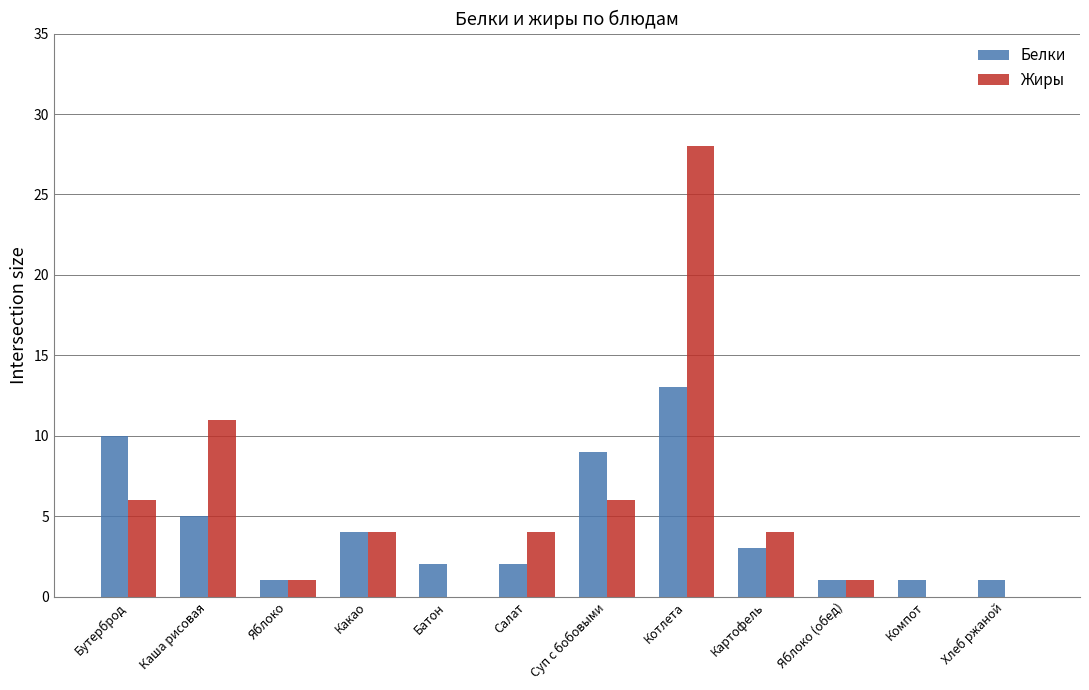

Does the chart contain stacked bars?

No